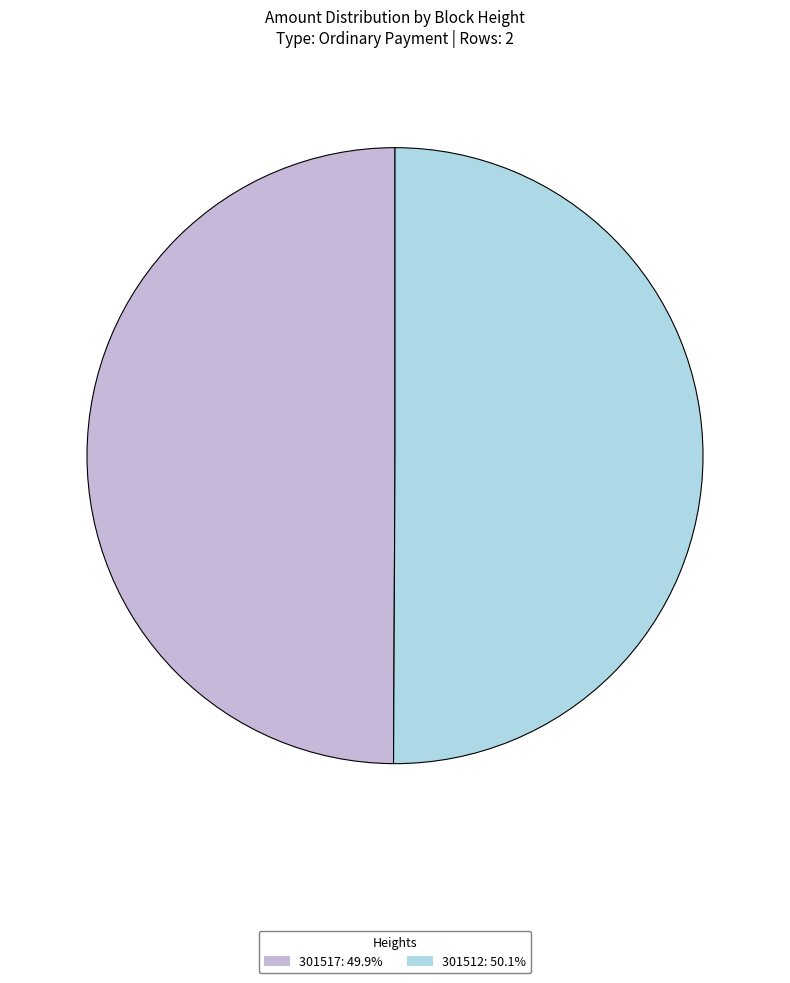

Do 301517: 49.9% and 301512: 50.1% together represent more than half of the pie?

Yes